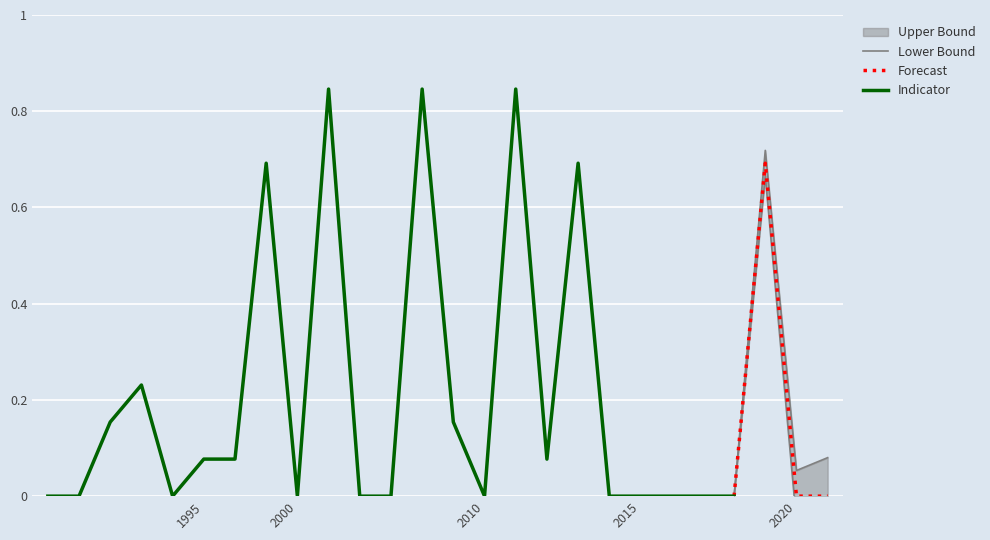

What is the highest value of the Forecast series?

0.7